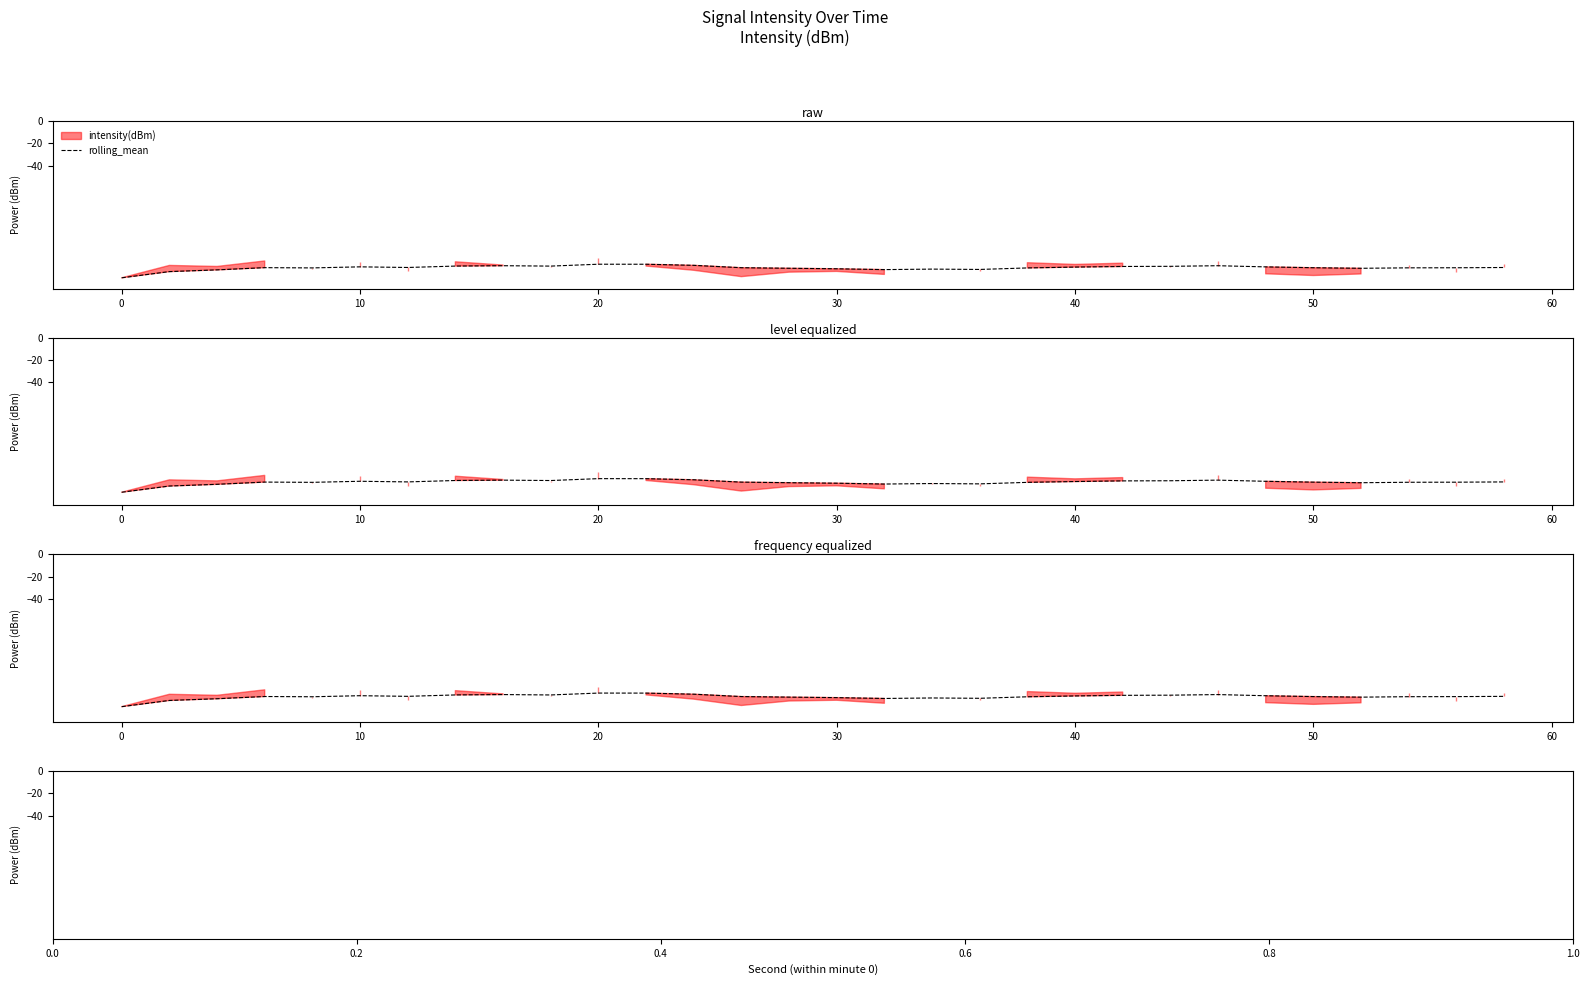

Does the chart have visible grid lines?

No